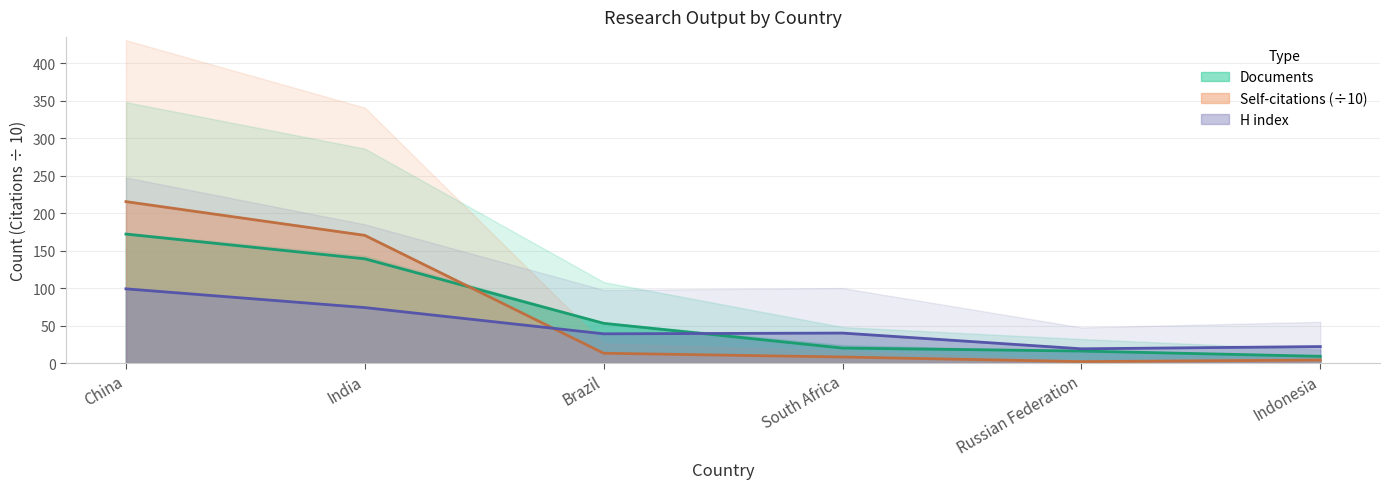

What is the difference between the maximum and minimum values in the Documents series?

163.0